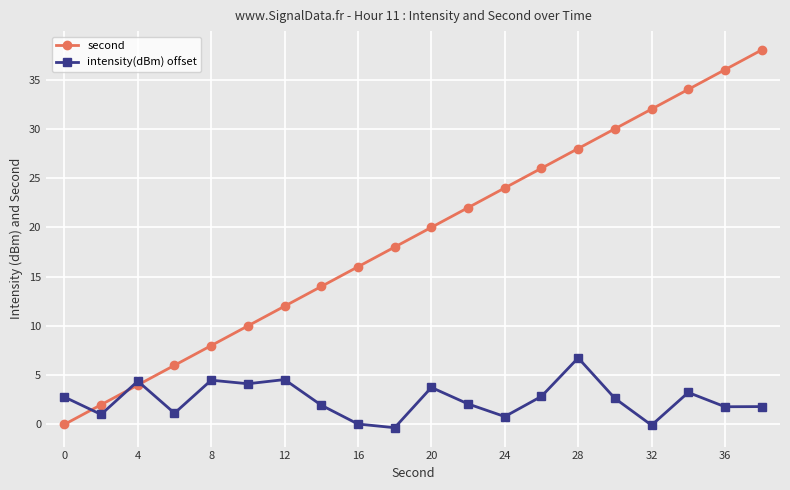

Rank the series by their average value, from highest to lowest.

second, intensity(dBm) offset